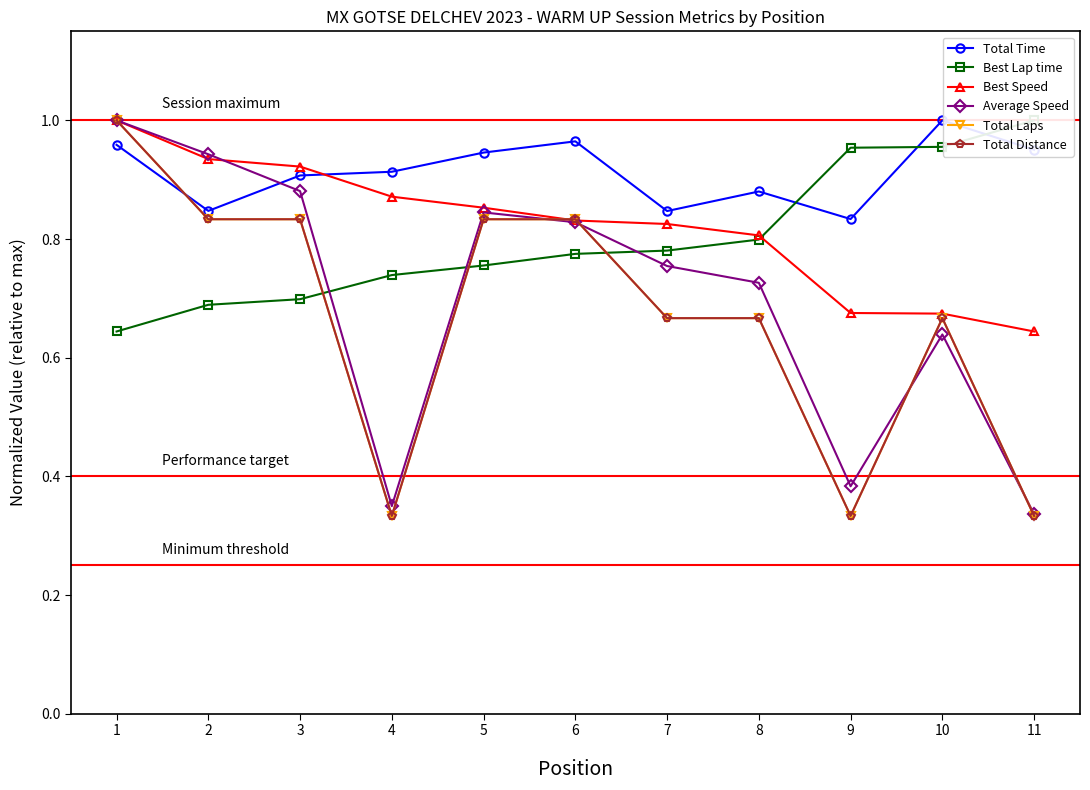

What is the sum of the Total Laps values at 10 and 6?

1.5